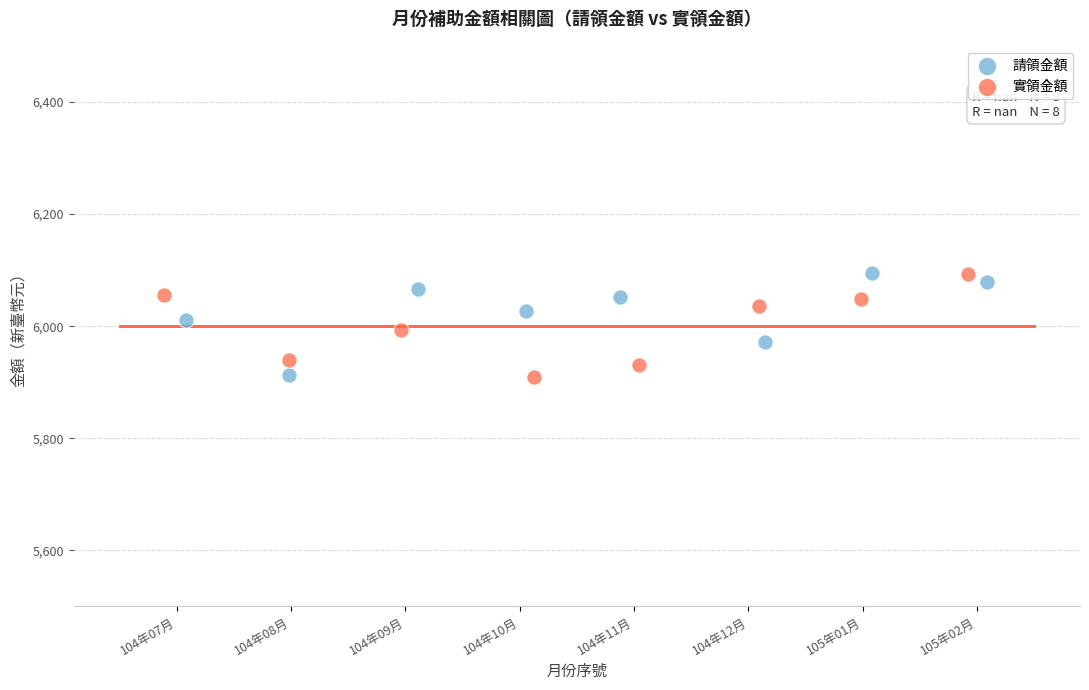

What are all the series names shown in the legend?

請領金額, 實領金額